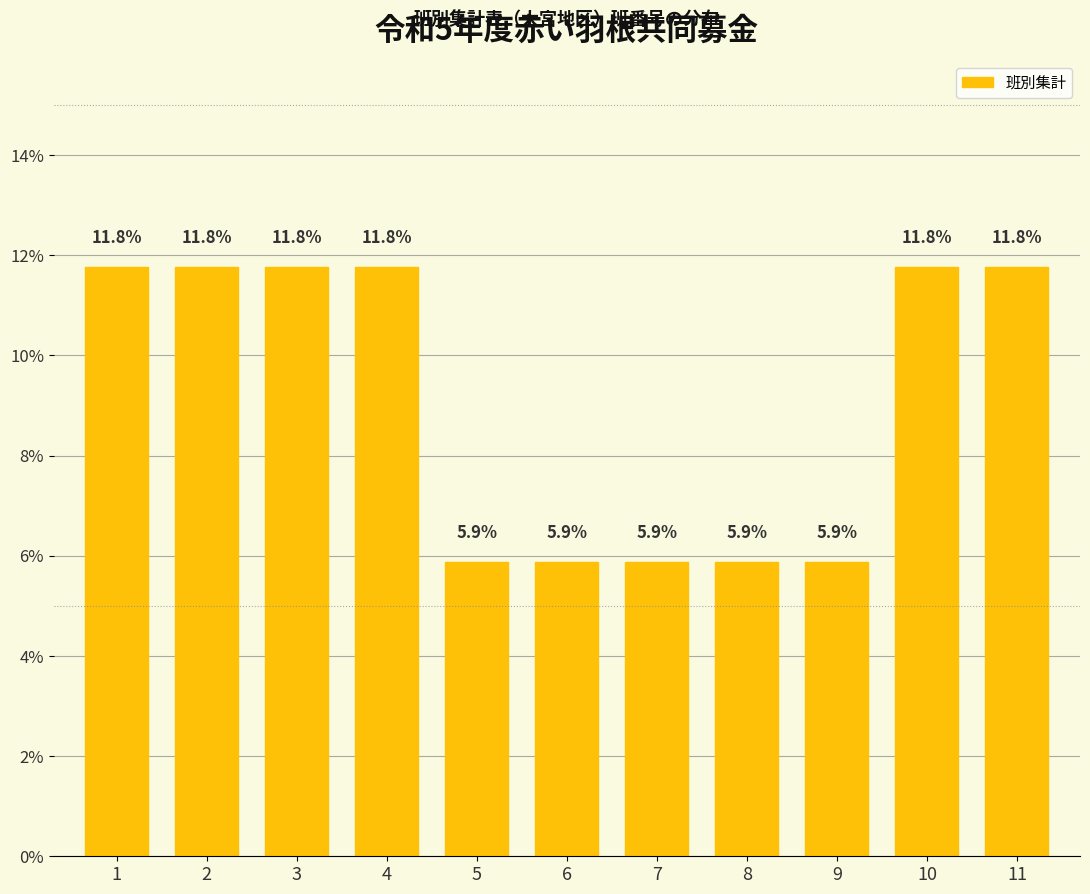

Reading left to right, what are all the values shown in this chart?

11.8	11.8	11.8	11.8	5.9	5.9	5.9	5.9	5.9	11.8	11.8